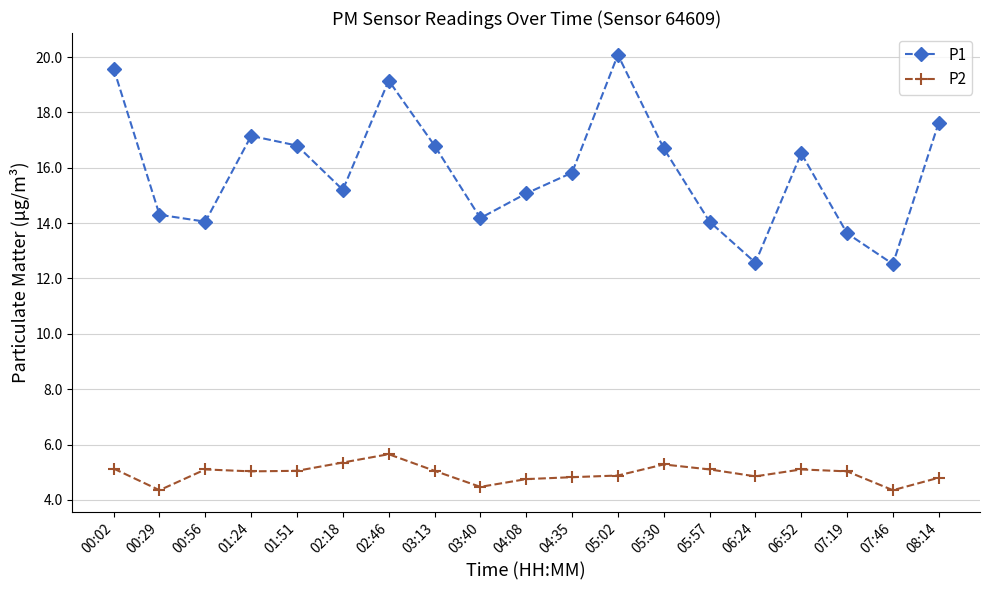

What is the total value across all series at 04:08?

19.8